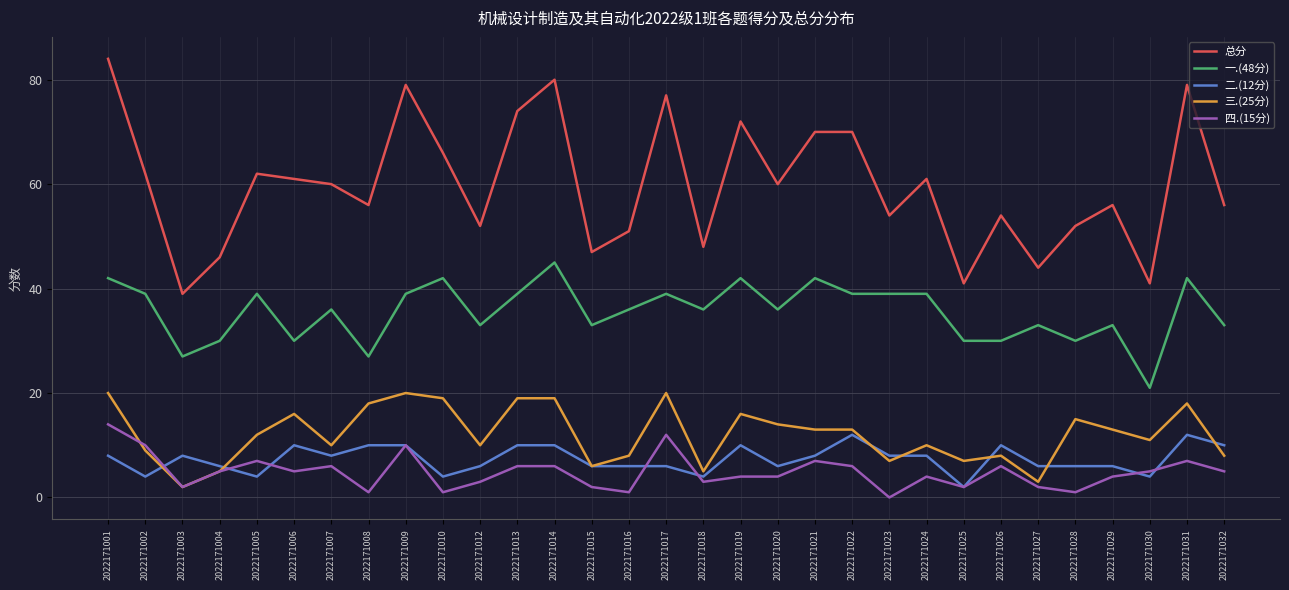

Which series has the largest total across all categories?

总分